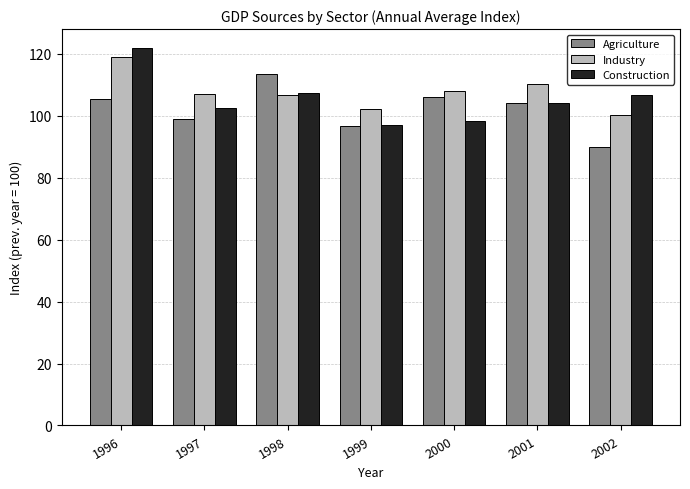

How many data points in Industry are above 106?

5